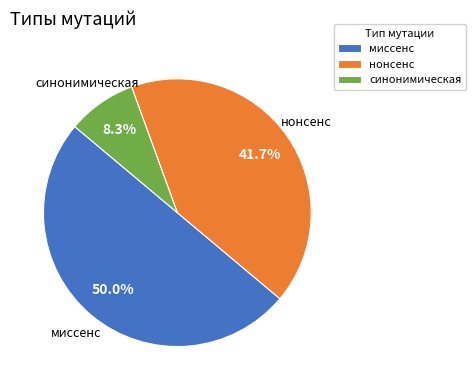

To the nearest percent, what is the combined percentage of синонимическая and миссенс?

58%